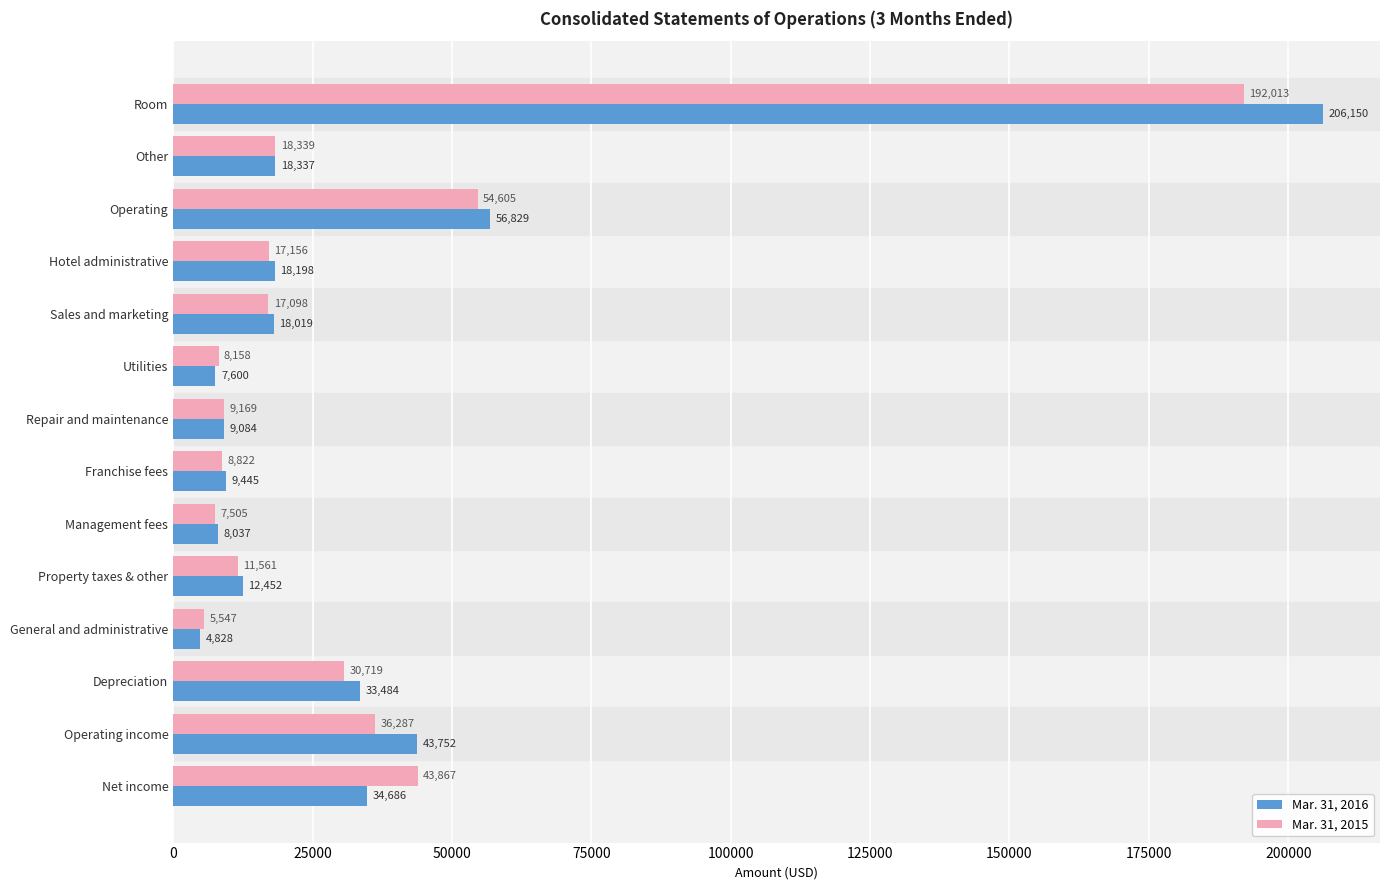

What is the average value of the Mar. 31, 2015 series?

32918